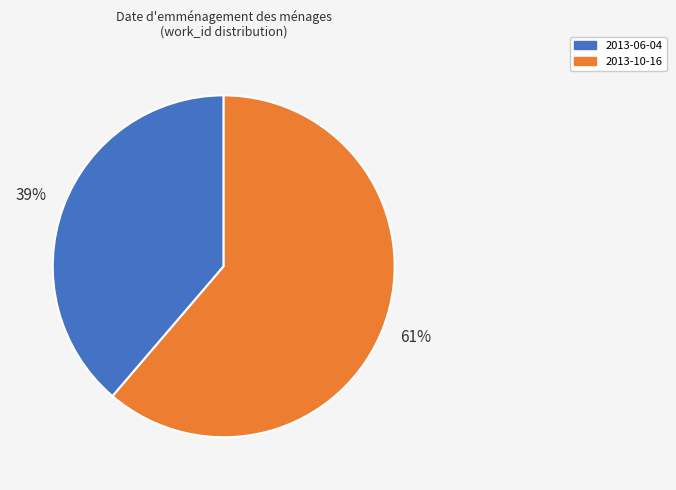

Which has a higher value, 2013-10-16 or 2013-06-04?

2013-10-16